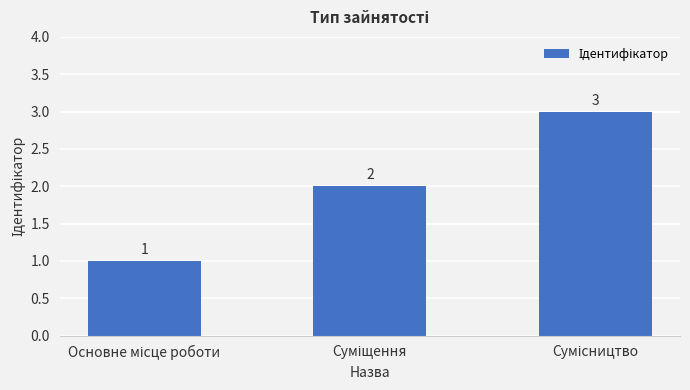

What is the value of the 2nd bar from the left?

2